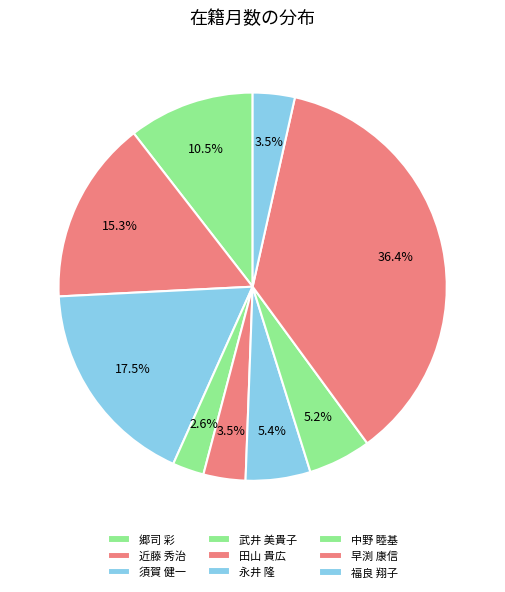

The 武井 美貴子 slice represents 1% of the pie. True or false?

False